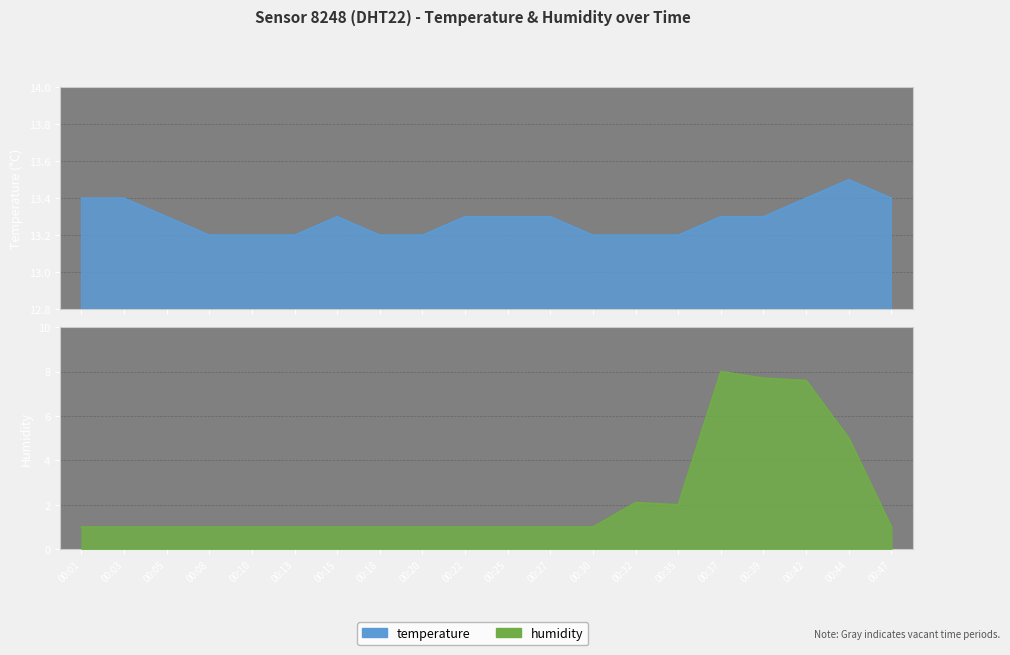

Which series has the largest total across all categories?

temperature